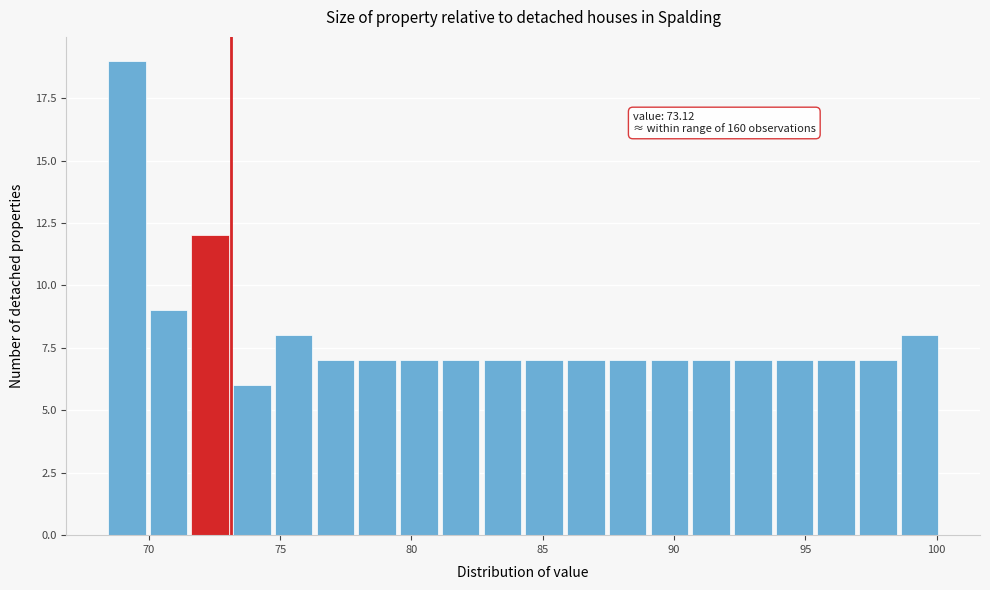

Read against the x-axis, roughly where is the centre of the tallest bar?

69.0